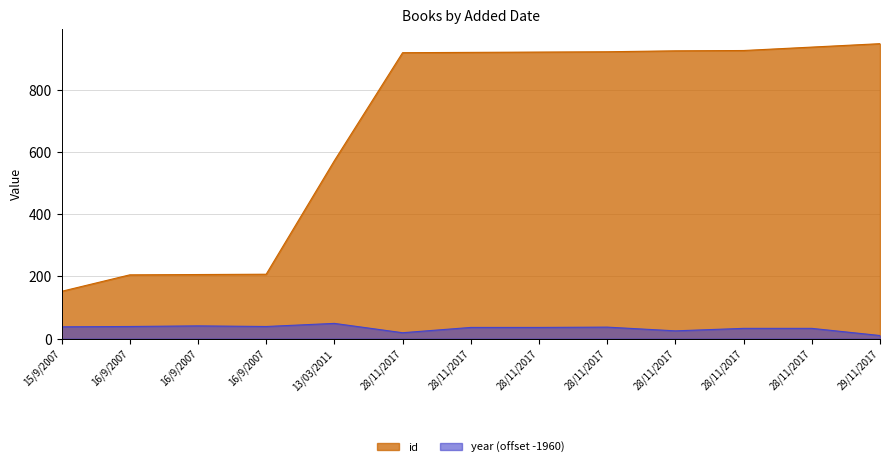

What is the difference between the year values at 28/11/2017 and 16/9/2007?

6